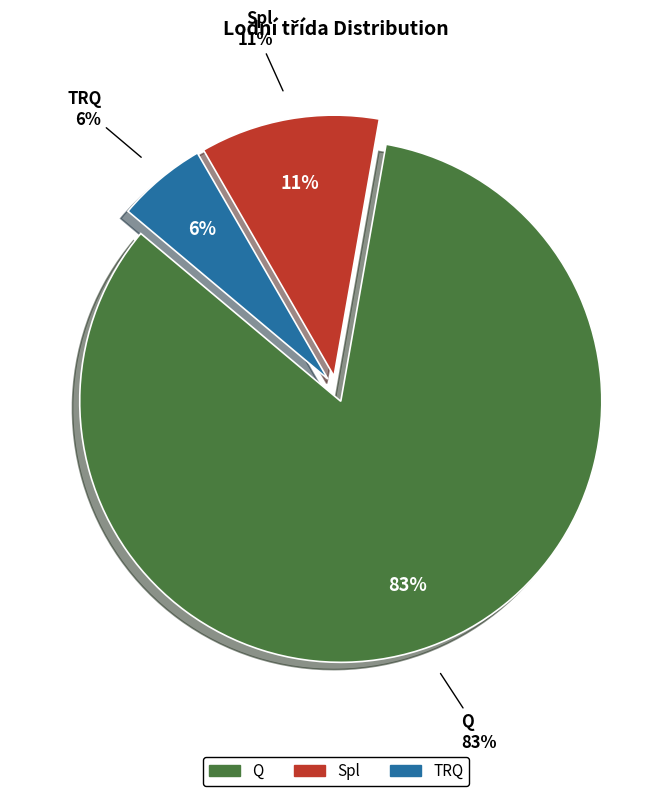

Rank the categories by value from highest to lowest.

Q, Spl, TRQ